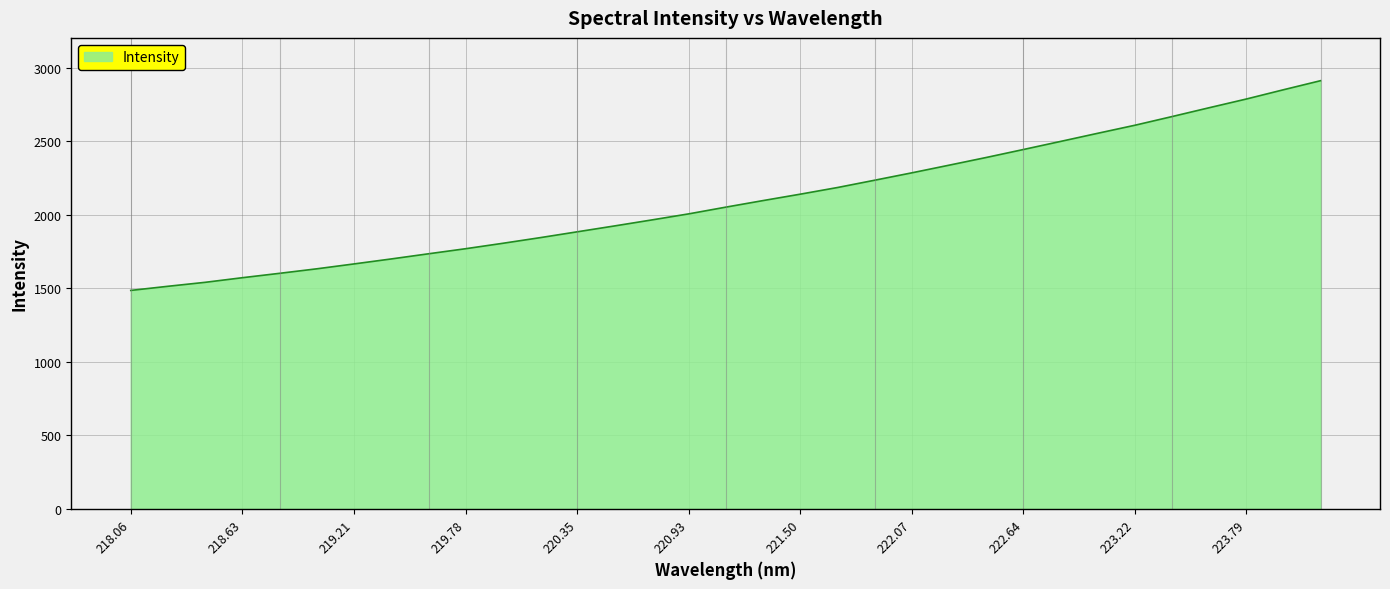

What is the minimum value shown in the chart?

1486.1